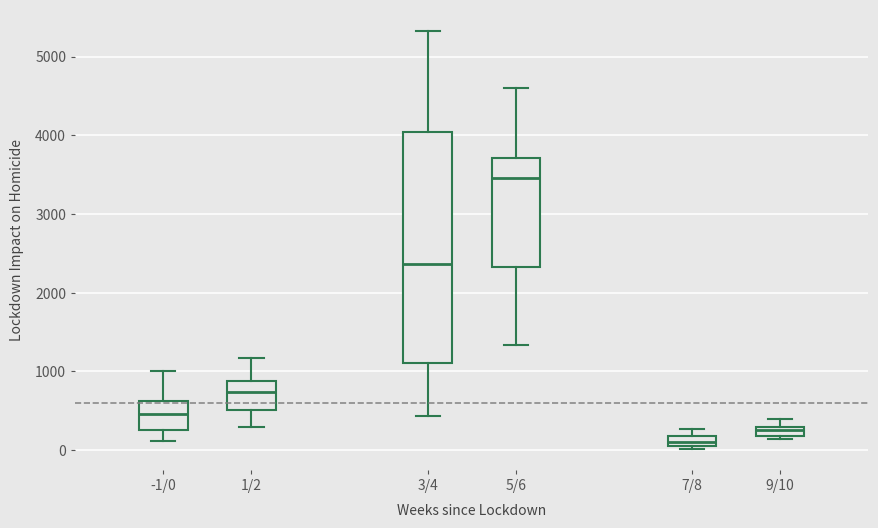

Comparing the boxes themselves (not the whiskers), which one is the tallest?

3/4